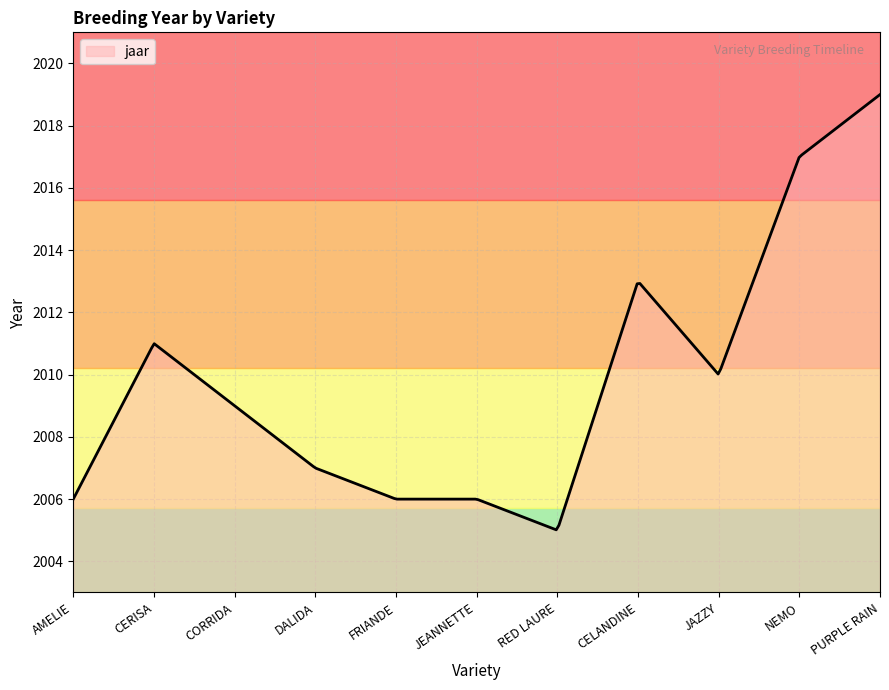

What is the average value?

2009.7